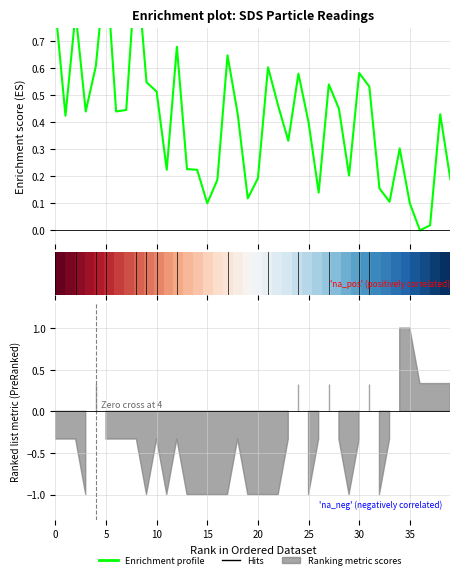

What is the difference between the maximum and minimum values in the Enrichment profile series?

1.0